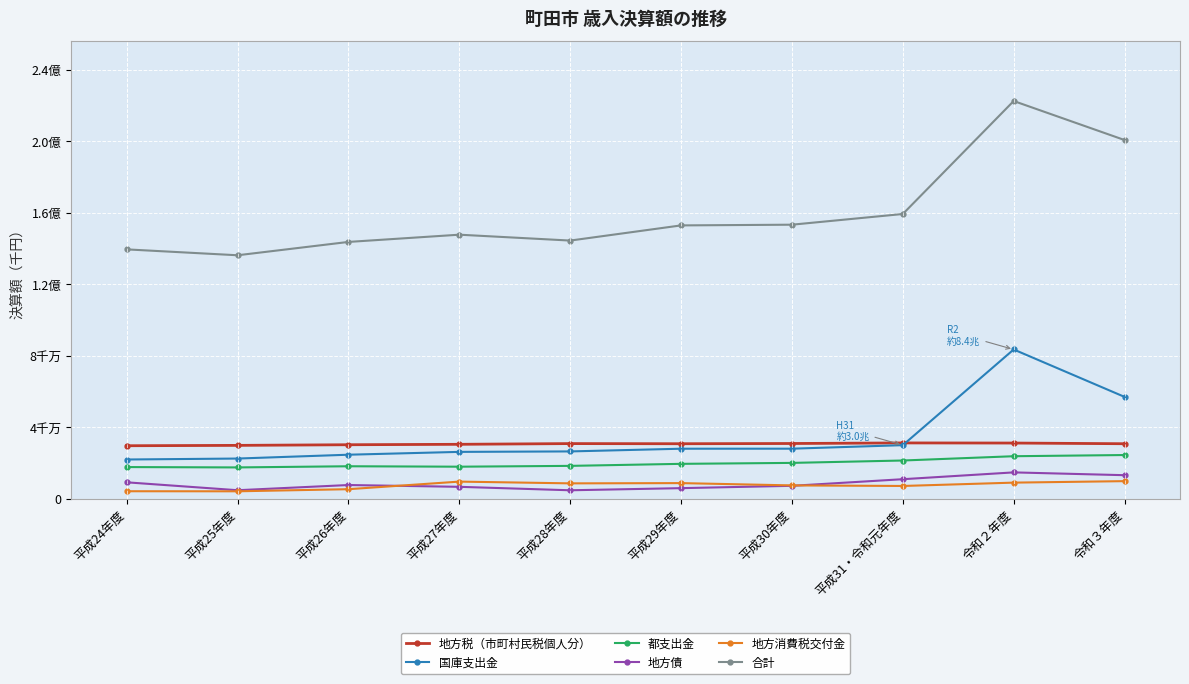

Where does the 地方消費税交付金 series first go above 8585371?

平成27年度